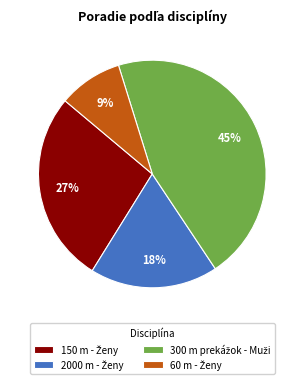

To the nearest percent, what is the difference between the largest and smallest slice percentages?

36%